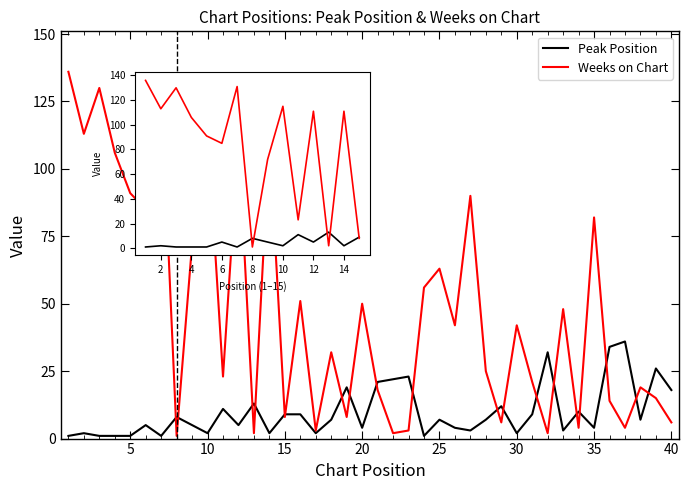

What is the maximum value for Weeks on Chart?

136